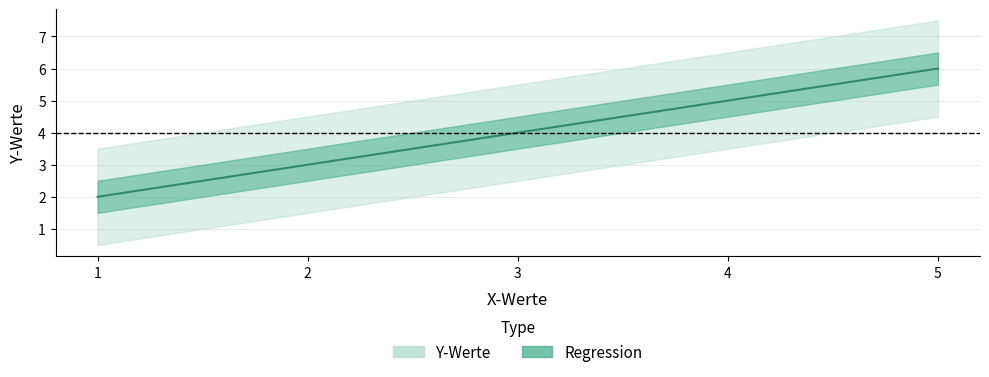

What is the ratio of the value at 5 to the value at 1?

3.0